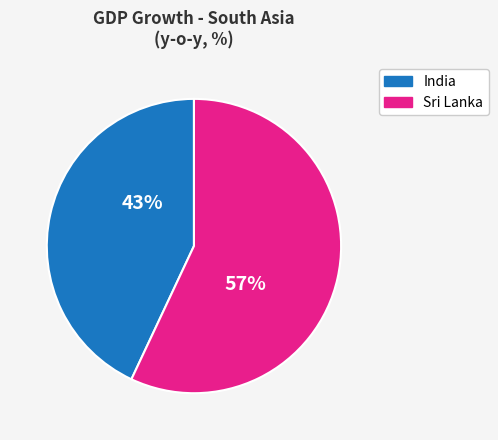

How many segments does this pie chart have?

2